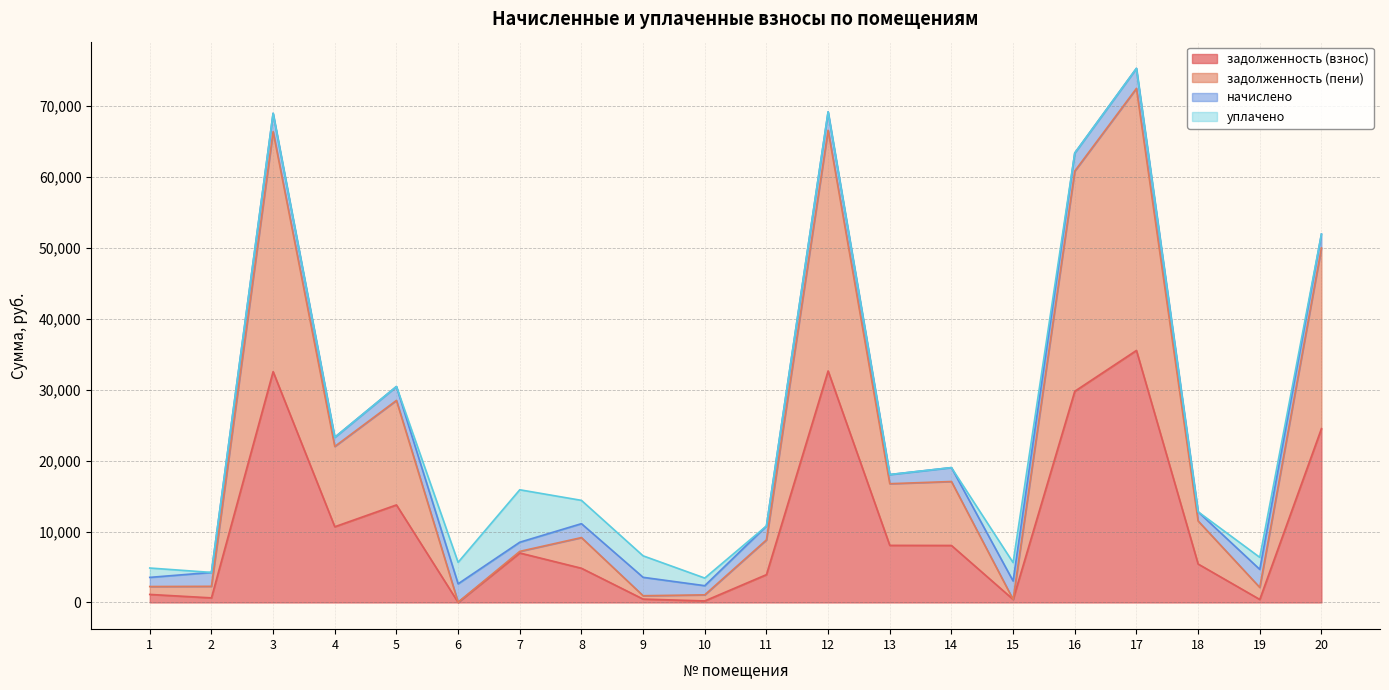

At which category does задолженность (взнос) reach its first local valley?

2